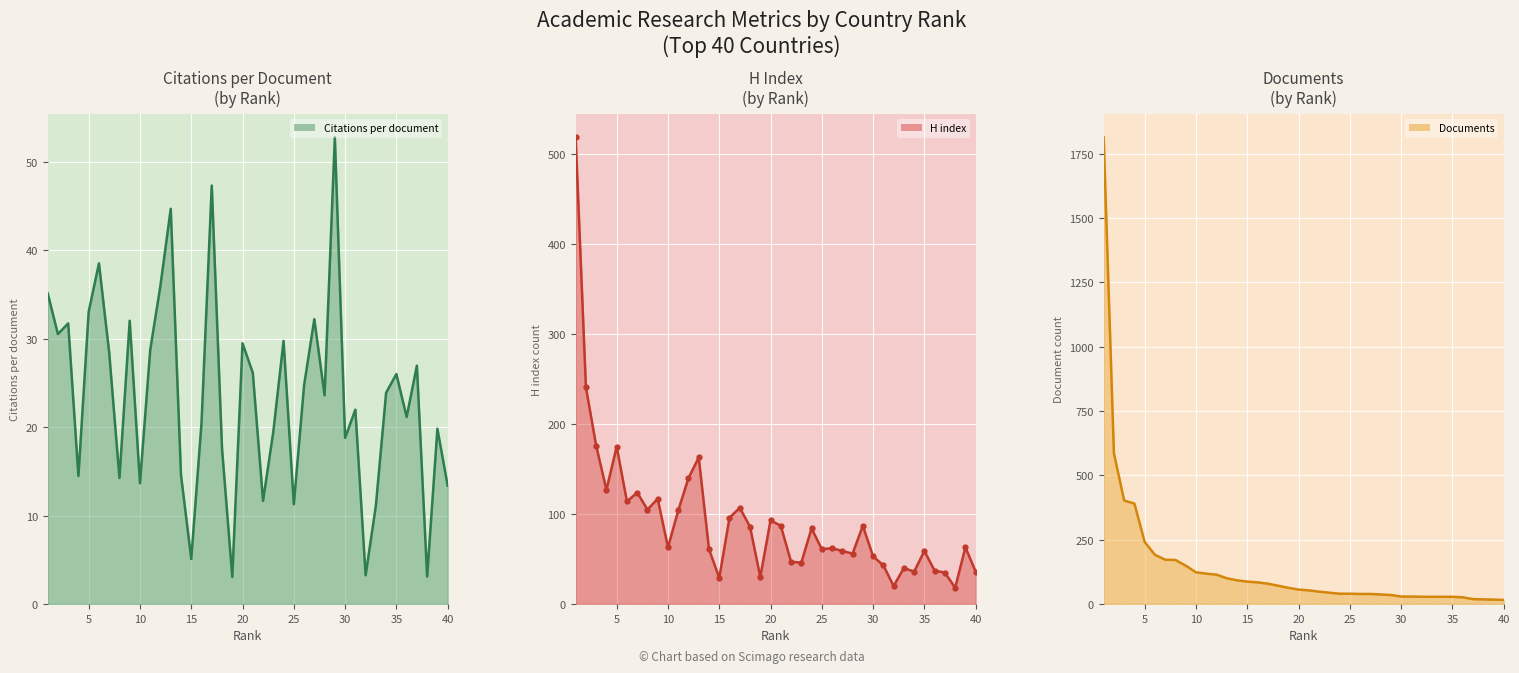

List the series in order of their overall mean, highest first.

Documents line, H index line, Citations per document line